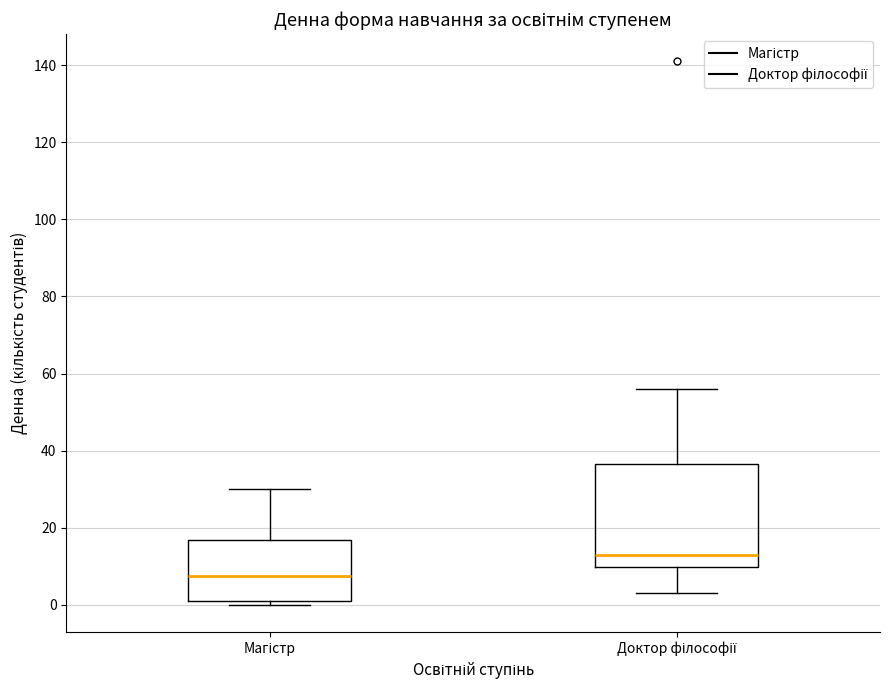

Which box's median line is the highest?

Доктор філософії